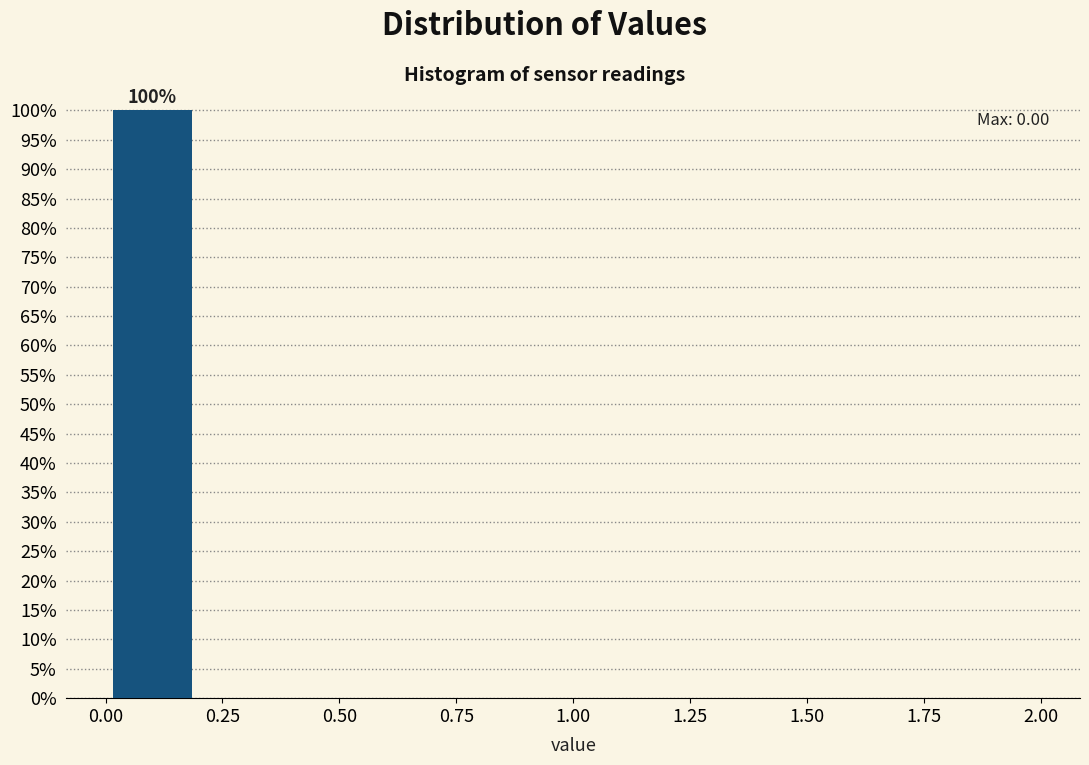

Which range on the x-axis has the tallest bar?

0.0 to 0.2